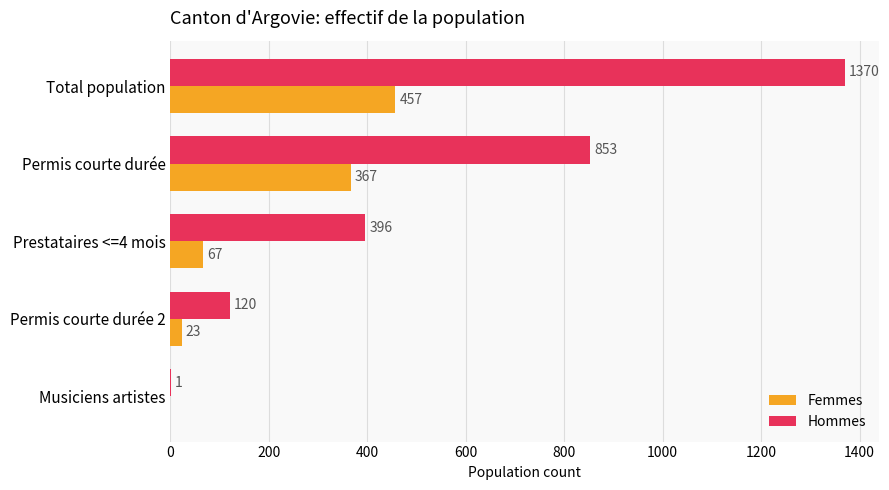

True or false: Hommes has a value of 637 at Prestataires <=4 mois.

False